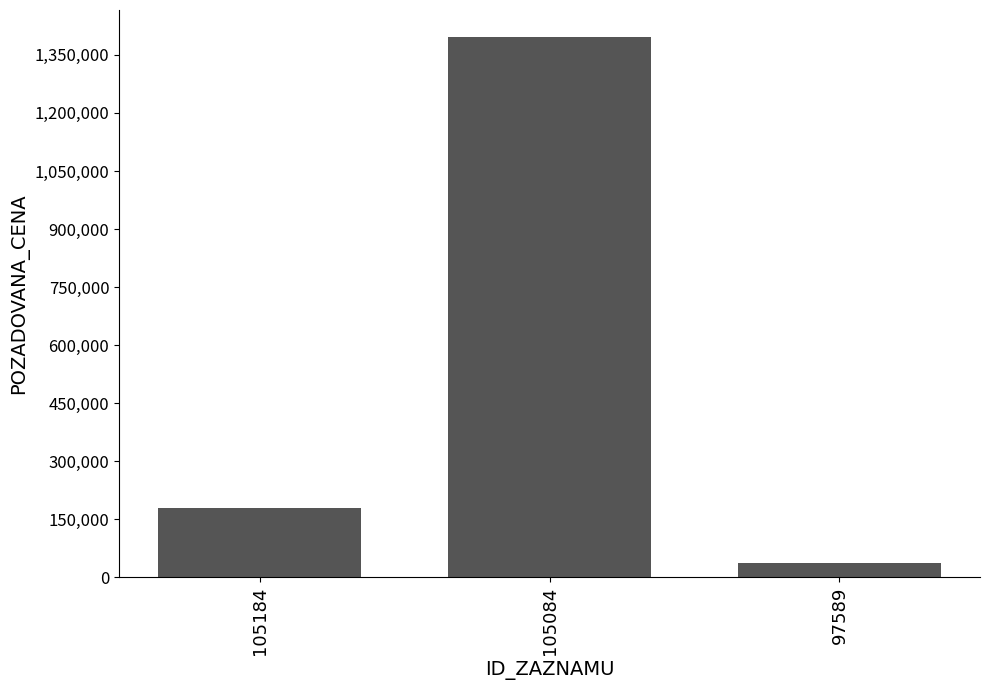

How many data points does each series have?

3